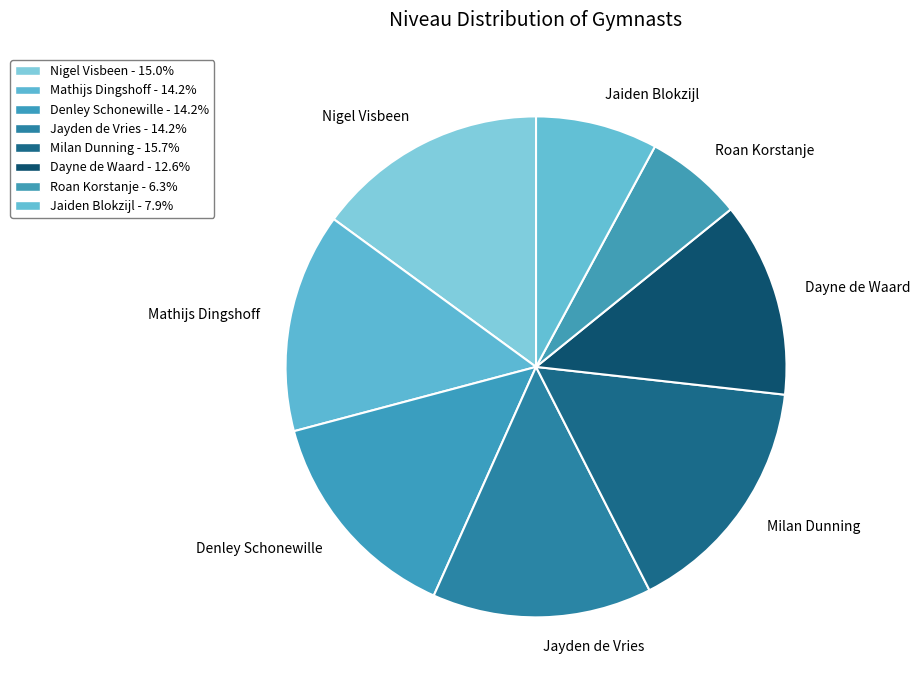

Is it true that Jayden de Vries is 14% of the pie?

True